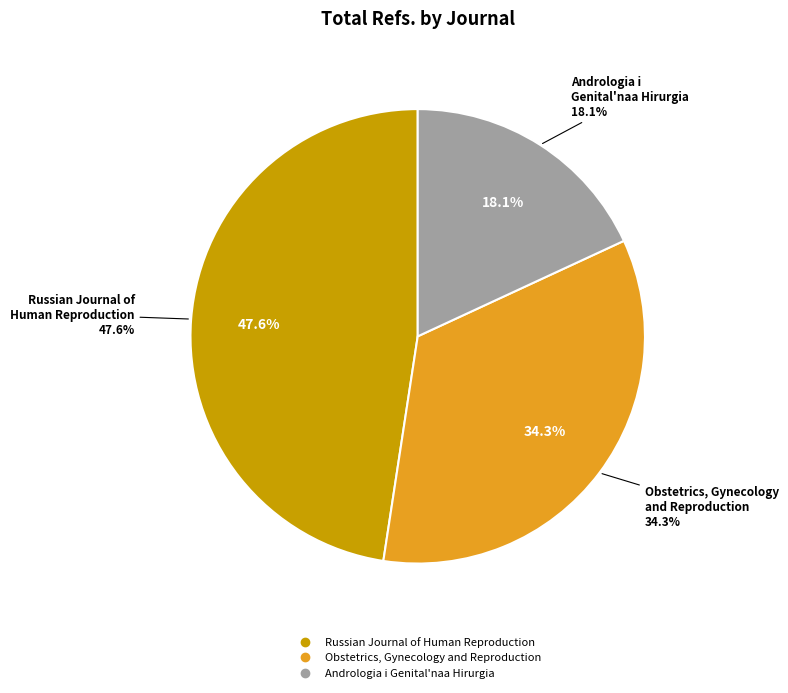

To the nearest percent, what percentage of the pie is Russian Journal of Human Reproduction?

48%